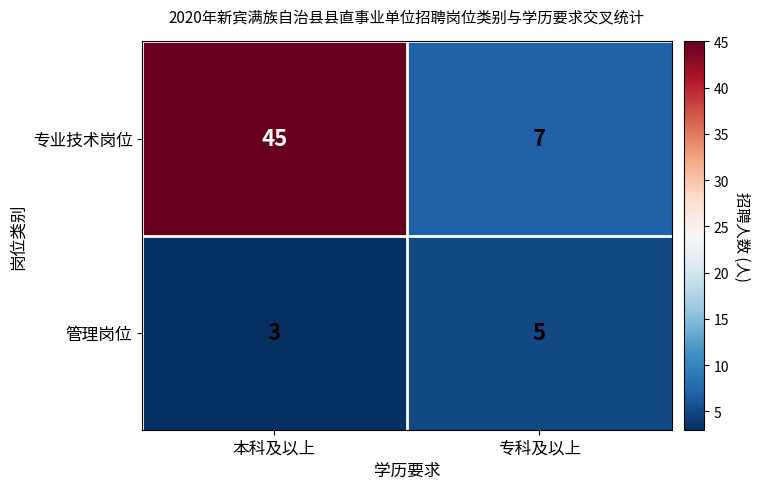

How many categories are shown in the chart?

2